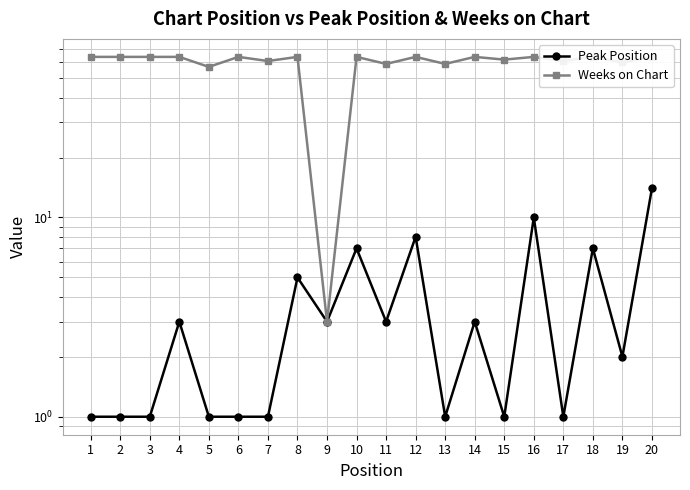

What is the difference between the highest and lowest values at 8?

59